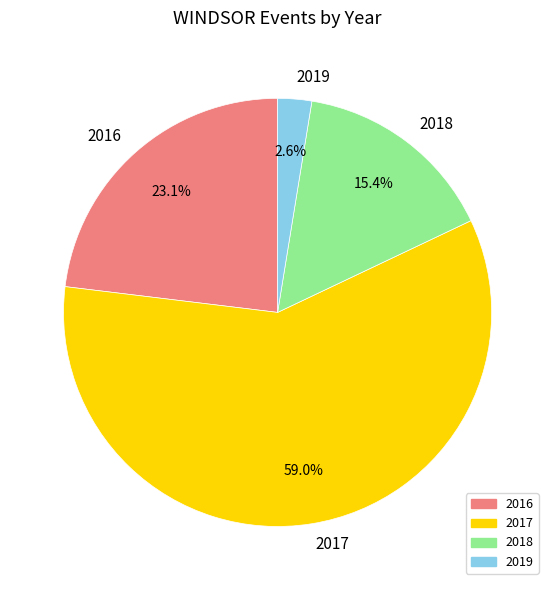

Combined, do 2019 and 2017 account for over 50%?

Yes